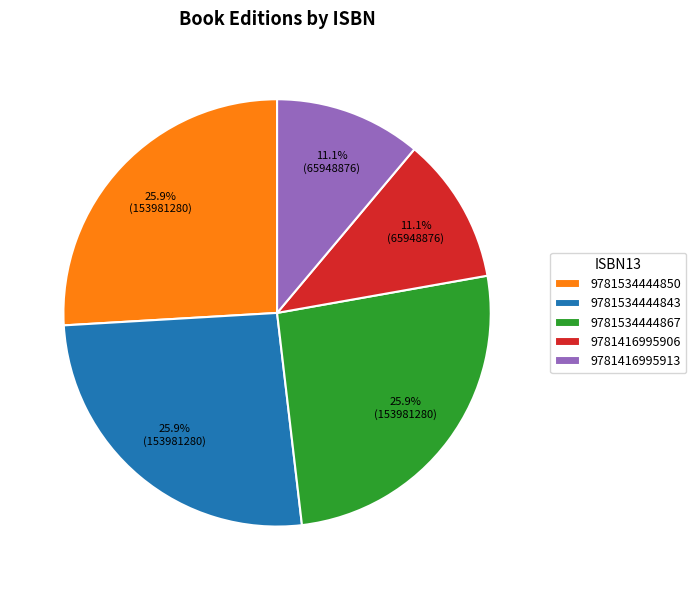

Does 9781416995906 account for over 50% of the chart?

No